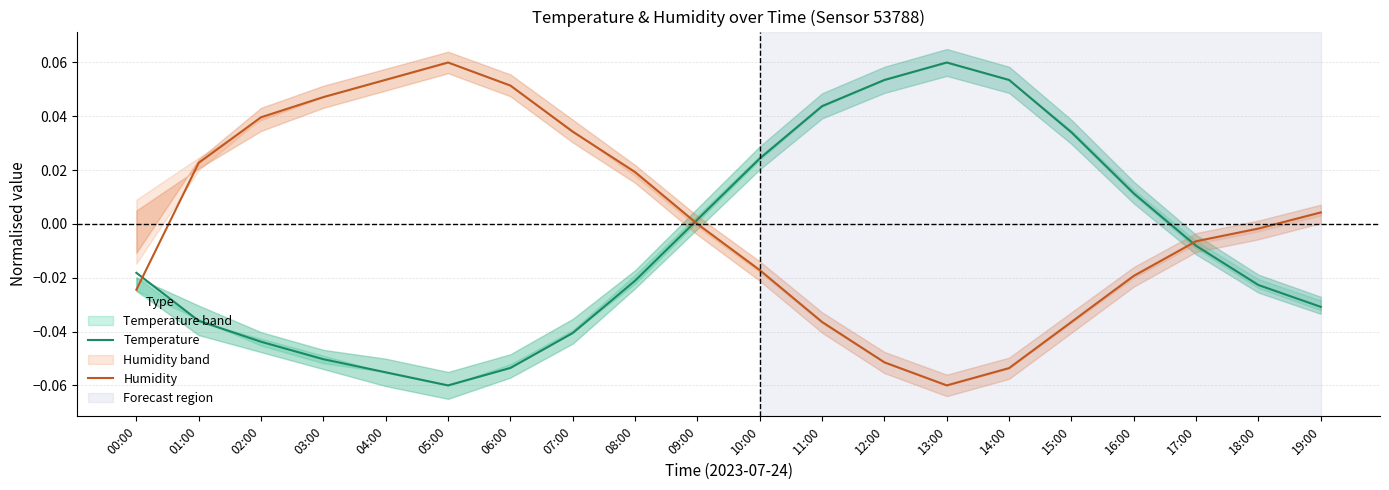

Which series changed the most between 01:00 and 14:00?

Temperature